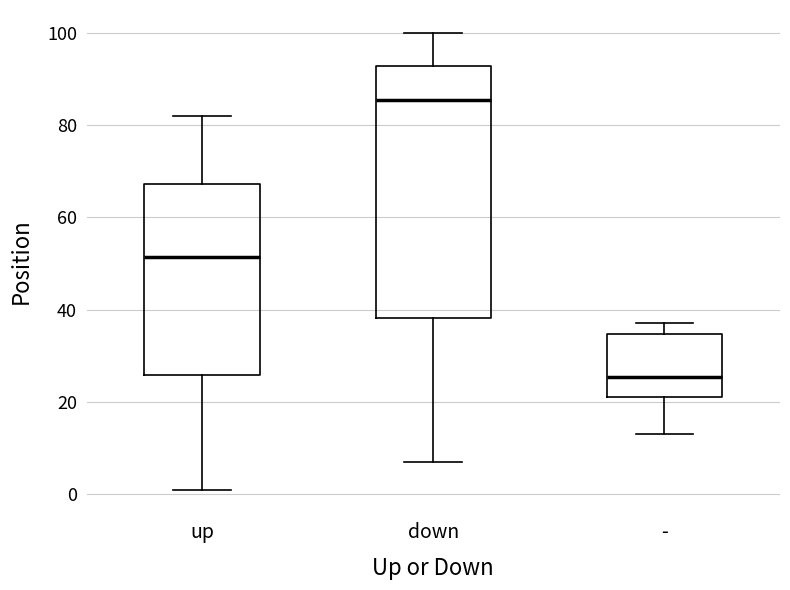

Reading left to right, read every box against the y-axis: the position of its median line, the range the box covers, and the ends of its whiskers. The values are not printed on the chart, so give them approximately, as read against the axis.

up: median 52, box 26 to 68, whiskers 2 to 82
down: median 86, box 38 to 92, whiskers 8 to 100
-: median 26, box 22 to 34, whiskers 14 to 38